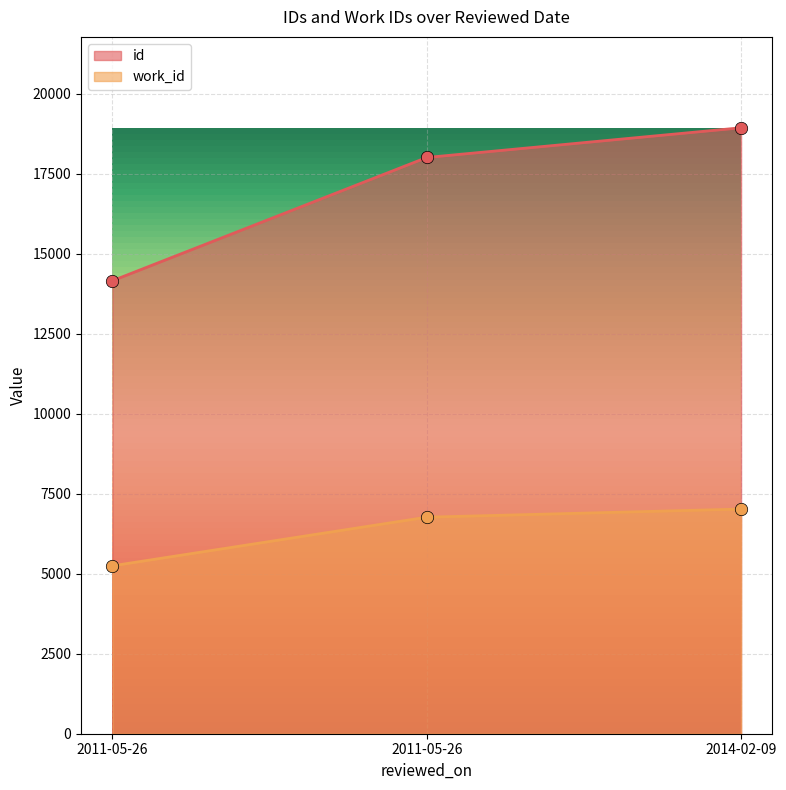

At which category is the sum across all series the highest?

2014-02-09